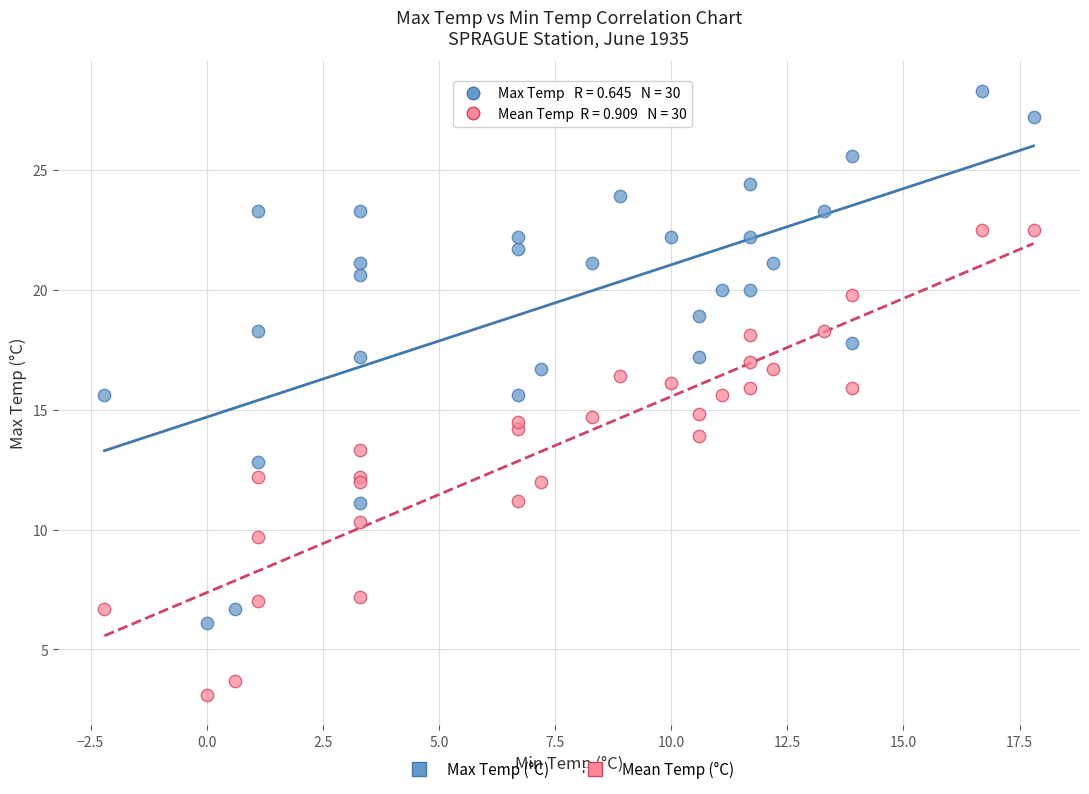

What are all the series names shown in the legend?

Max Temp (°C), Mean Temp (°C)